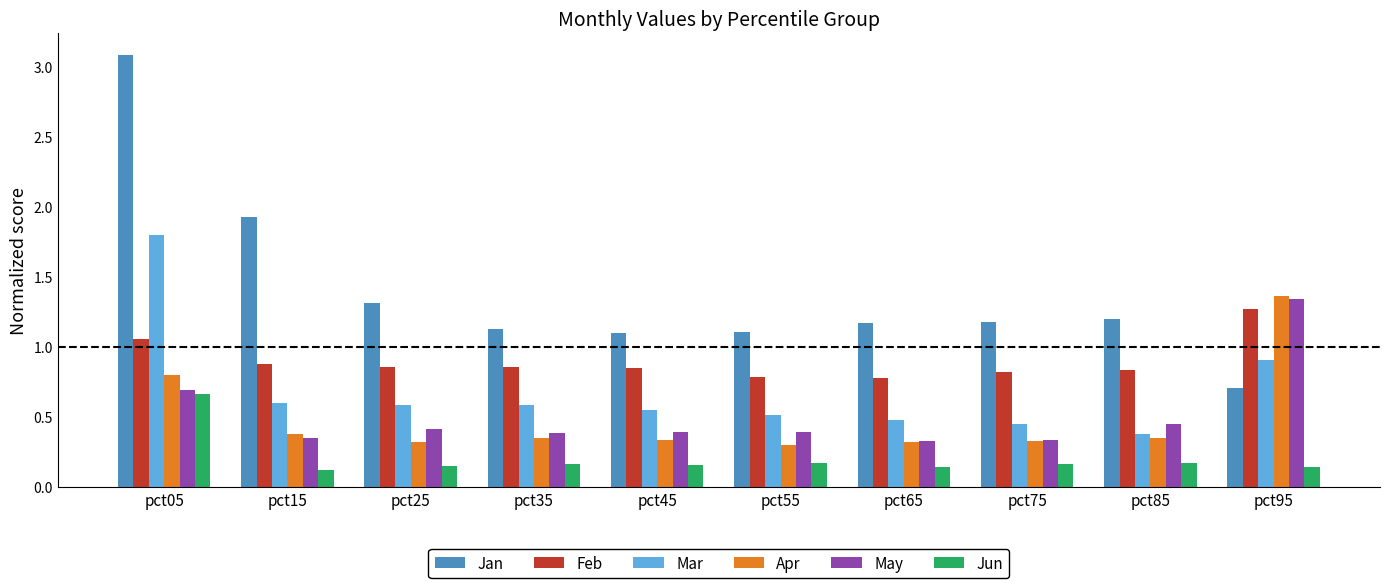

What is the spread (max minus min) of values at pct35?

1.0